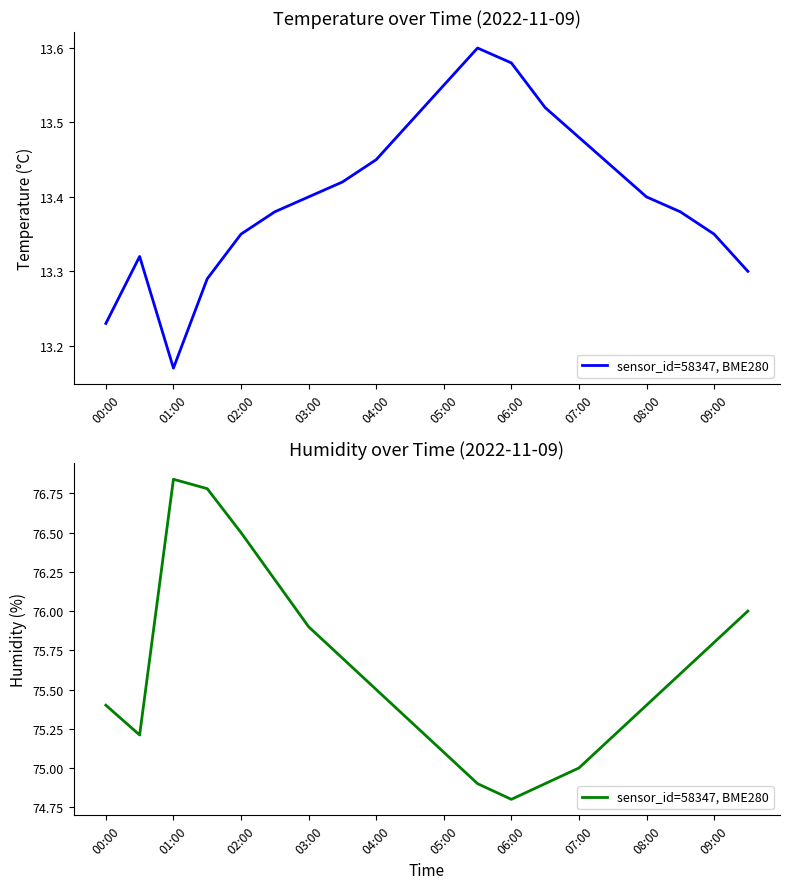

What is the sum of all values?

1512.0